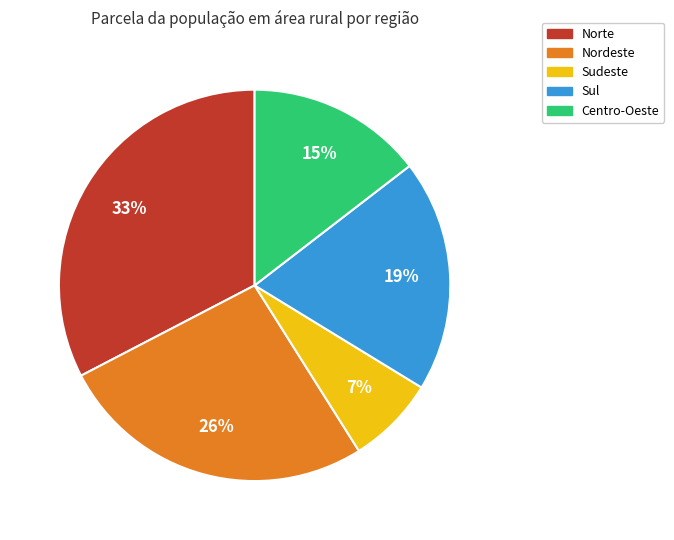

Does Sudeste represent more than half of the total?

No